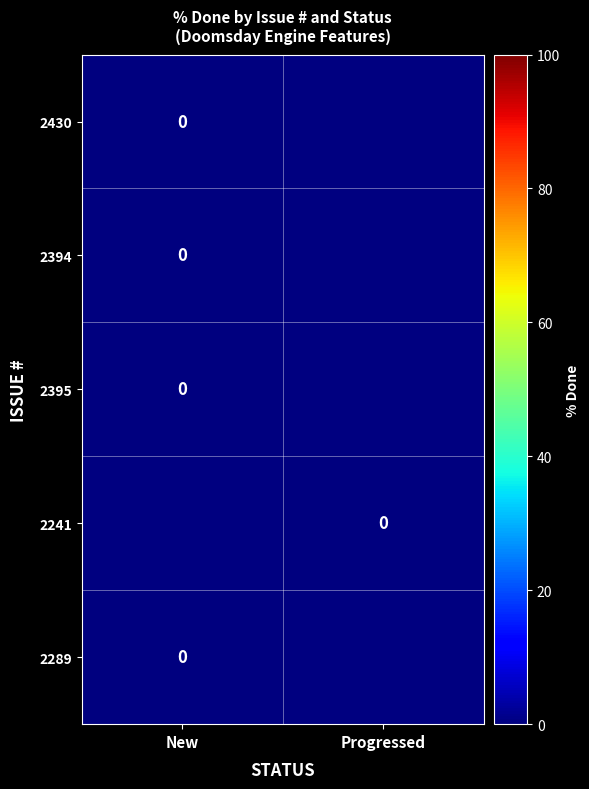

List the series in order of their peak value, lowest first.

2430, 2394, 2395, 2289, 2241